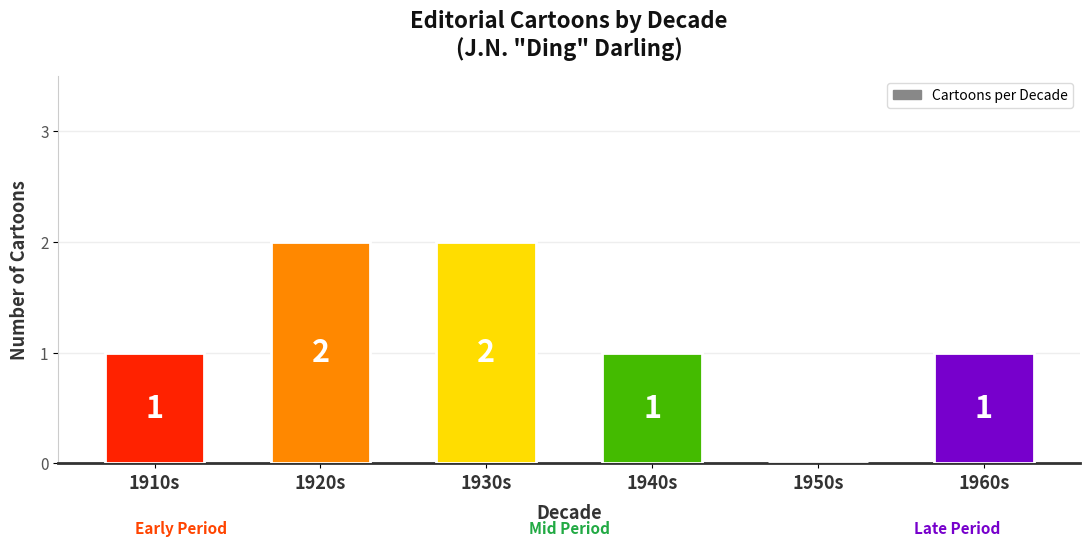

How many values are between 1 and 2?

5